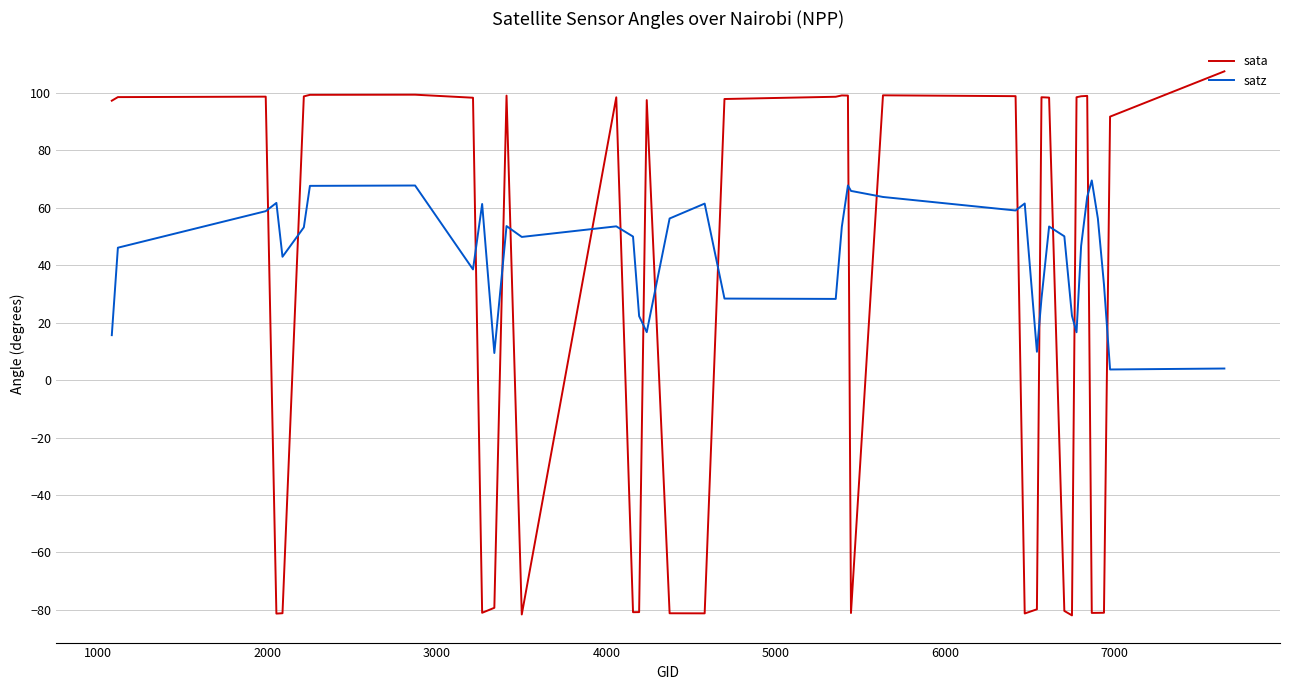

List the series in order of their overall mean, lowest first.

sata, satz